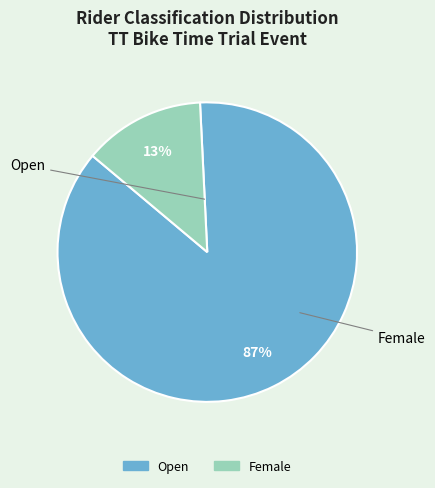

Is there any slice that represents more than half of the pie?

Yes